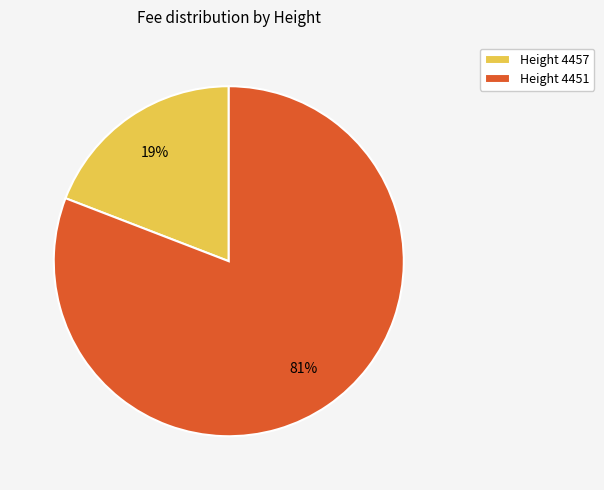

The Height 4451 slice represents 81% of the pie. True or false?

True